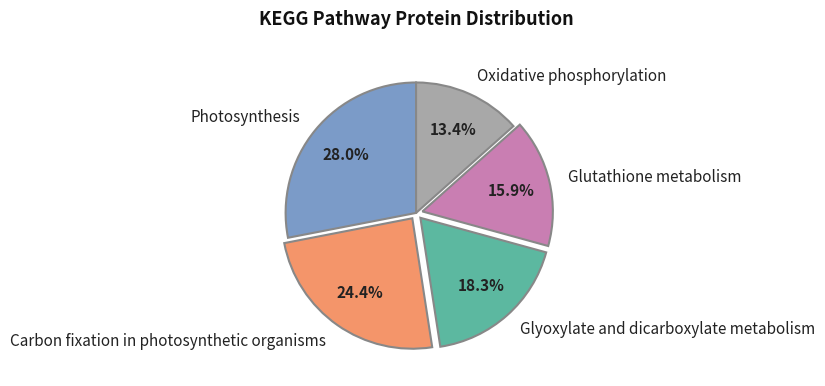

How many segments does this pie chart have?

5